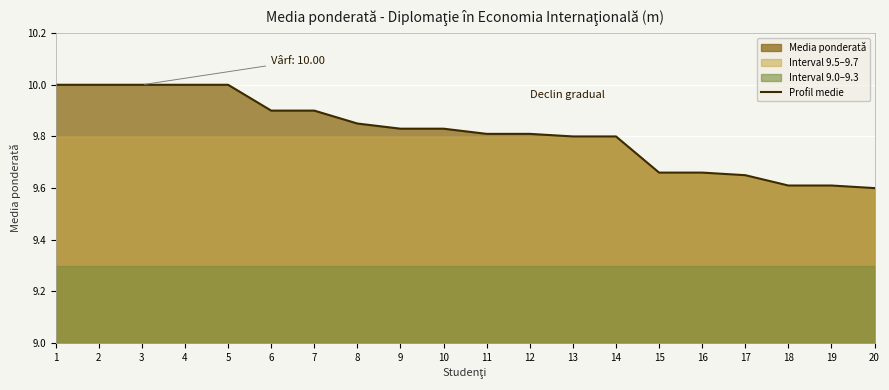

What is the average value?

9.8